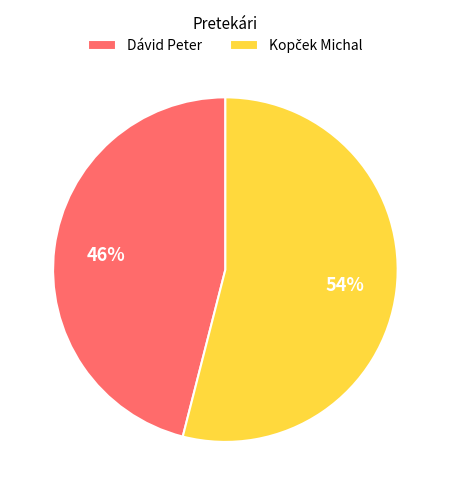

To the nearest percent, what is the average slice percentage?

50%